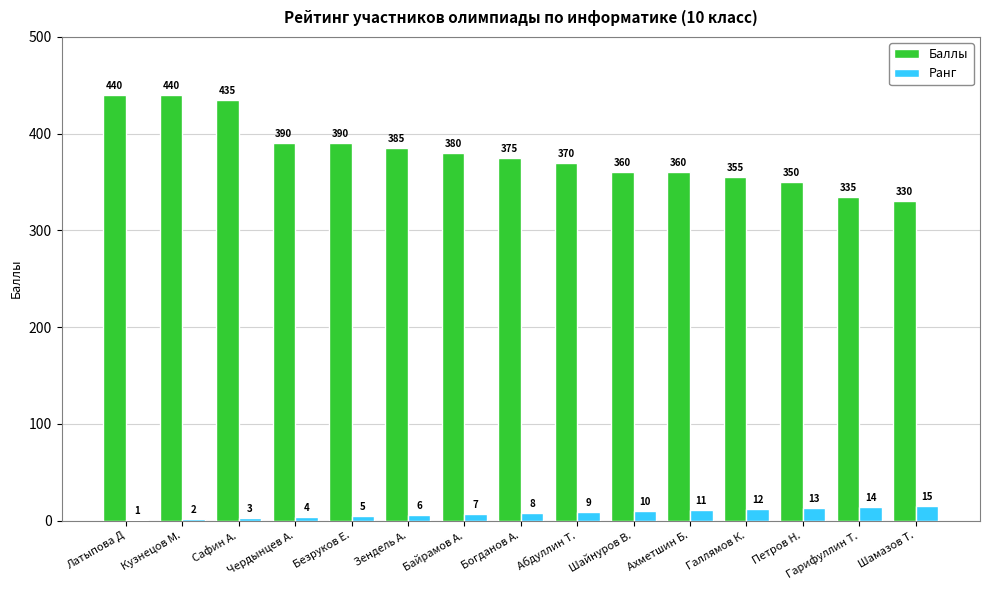

True or false: Баллы has a value of 609 at Безруков Е..

False